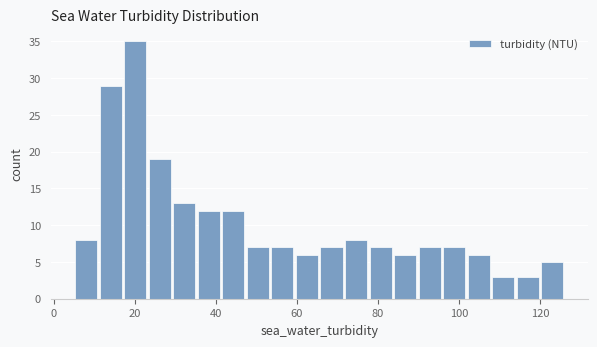

Read against the x-axis, roughly where is the centre of the tallest bar?

20